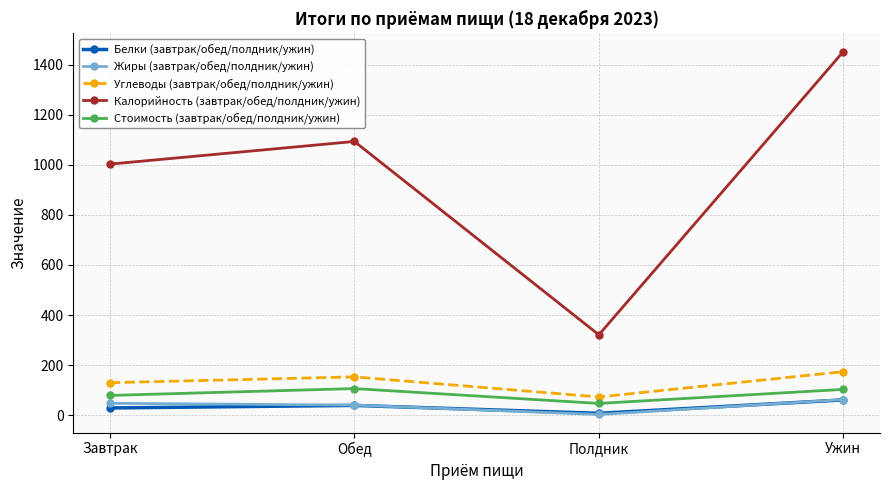

Where is the first local minimum for Калорийность (завтрак/обед/полдник/ужин)?

Полдник